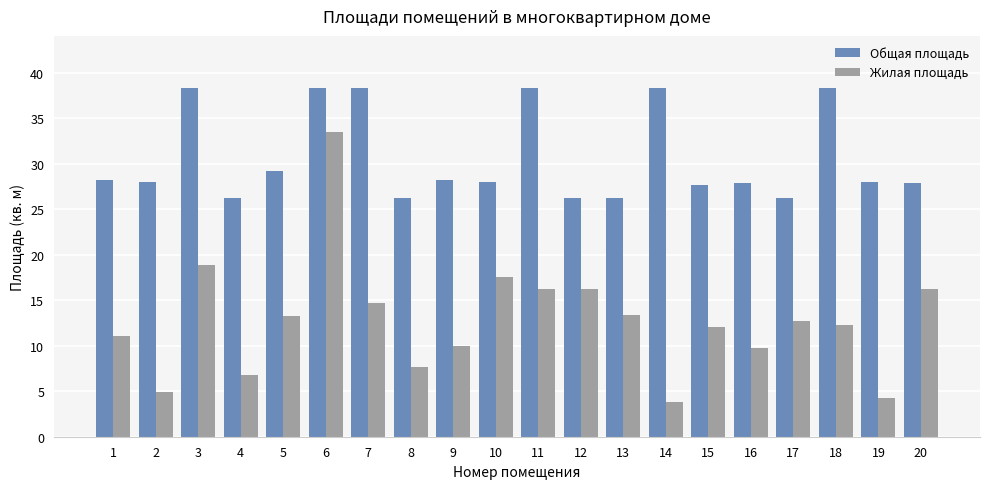

At 13, list the series in order from smallest to largest.

Жилая площадь, Общая площадь